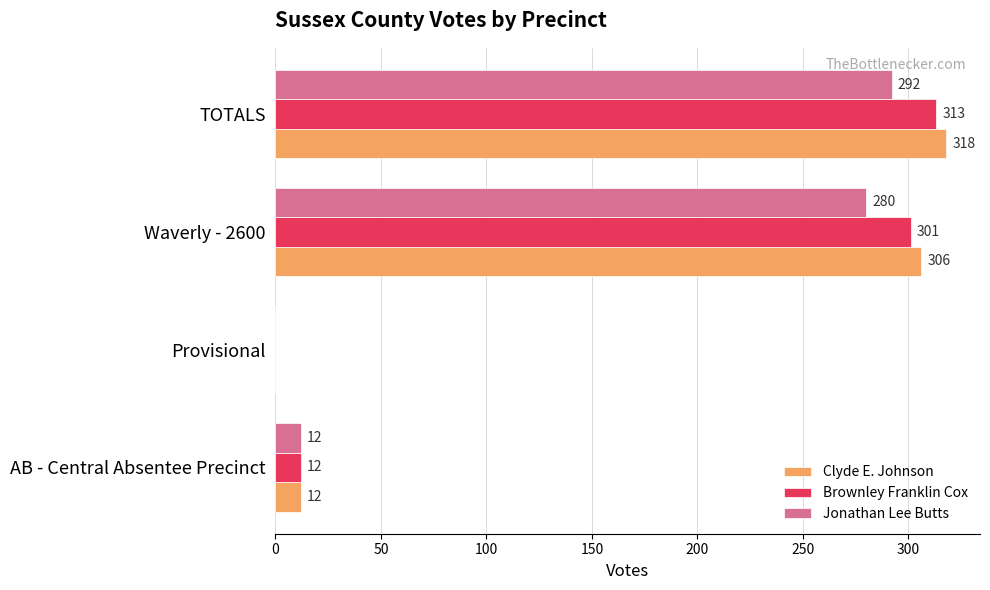

The value of Jonathan Lee Butts at AB - Central Absentee Precinct is 12. True or false?

True